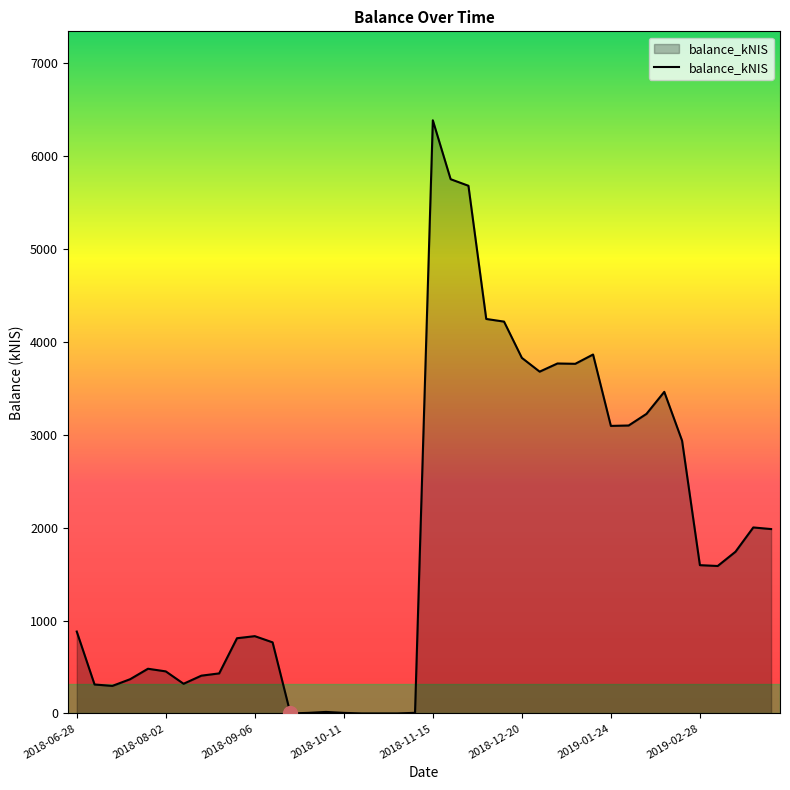

What is the greatest value displayed?

6386.8